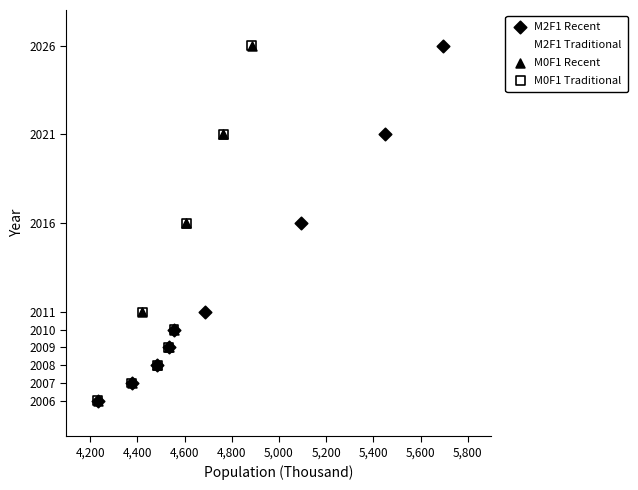

What are all the series names shown in the legend?

M2F1 Recent, M2F1 Traditional, M0F1 Recent, M0F1 Traditional